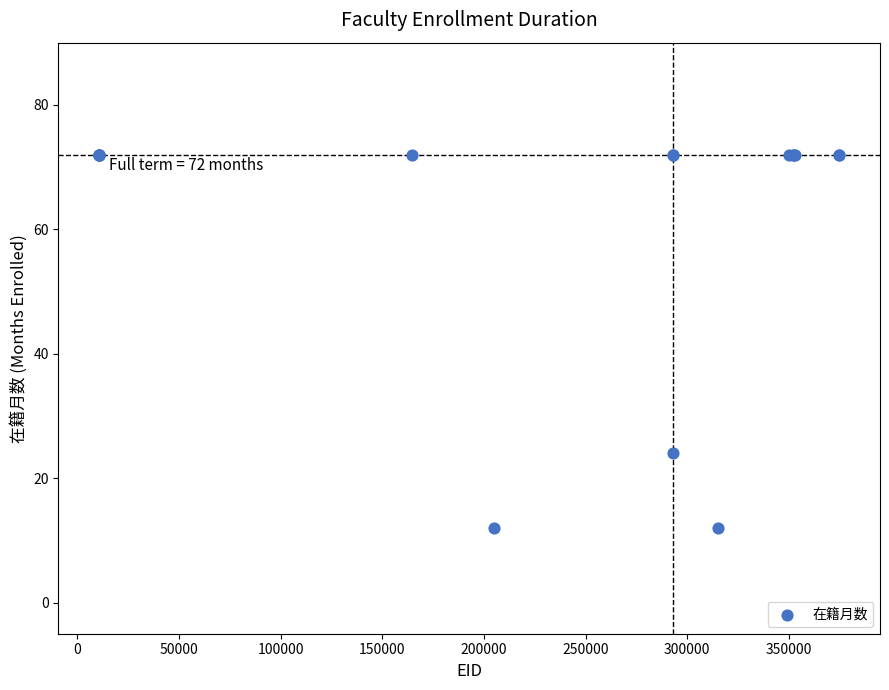

What Y value in the scatter plot is closest to 42?

24